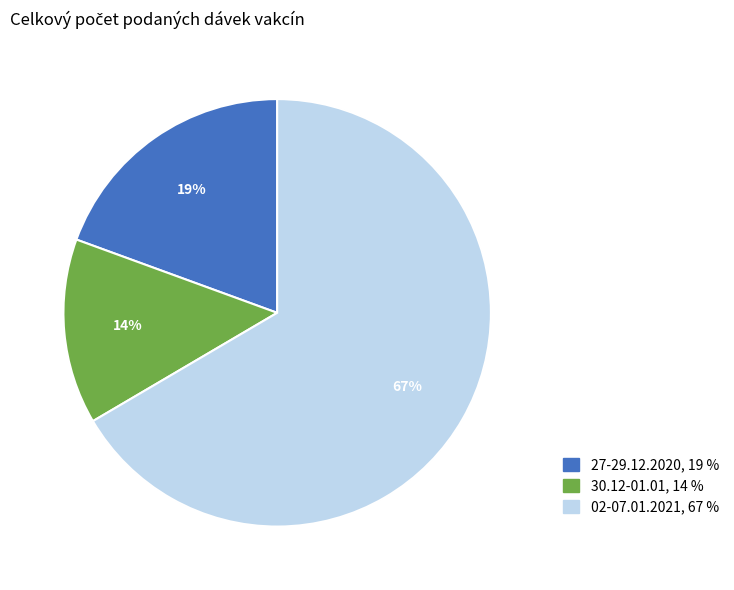

Is there a majority slice in this chart?

Yes